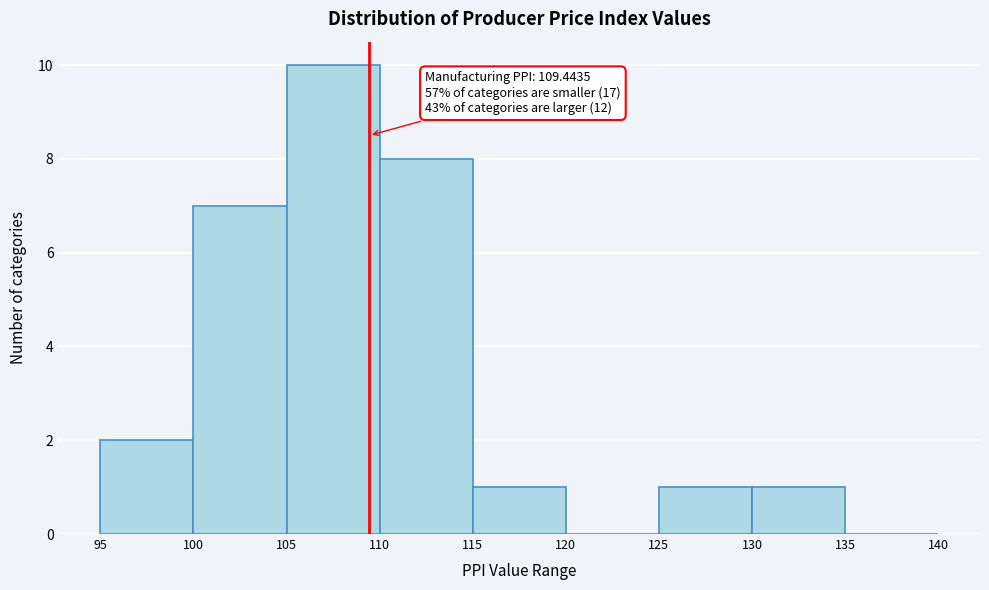

Over which range of the x-axis is the bar tallest?

105 to 110